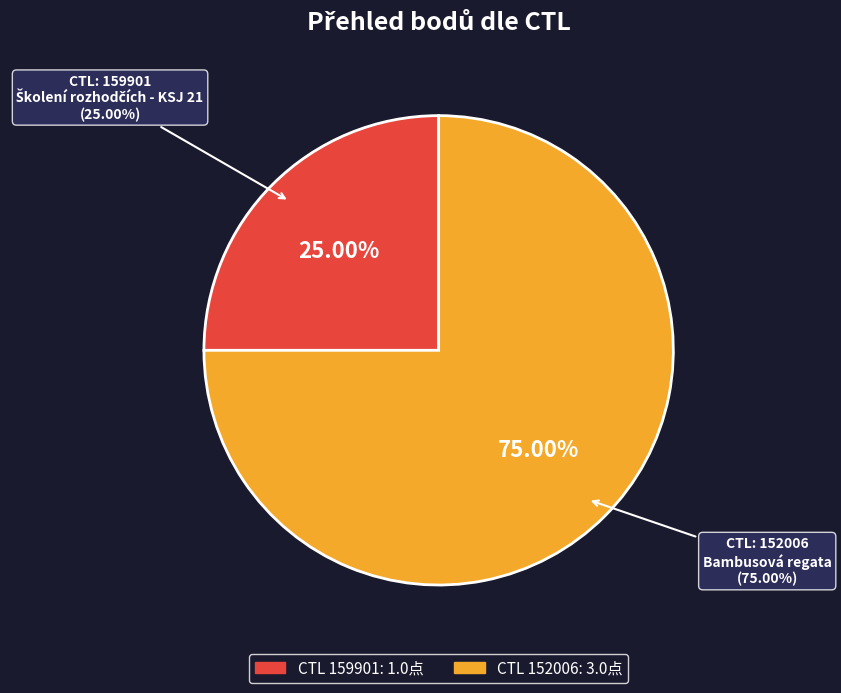

What is the smallest slice in the pie chart?

159901